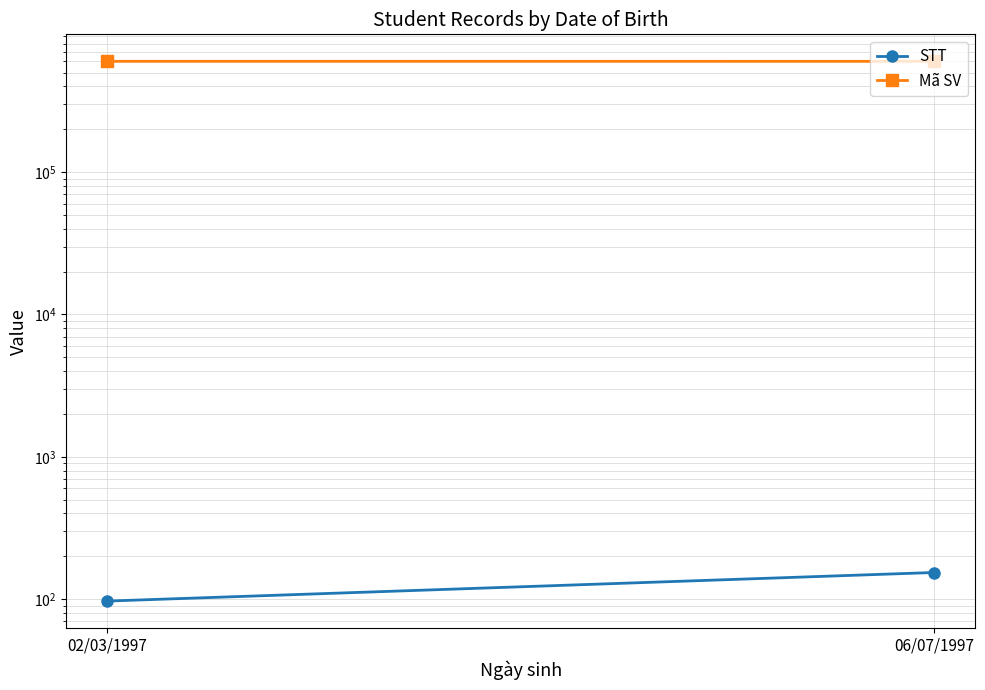

What value does the Mã SV series have at 06/07/1997?

600232